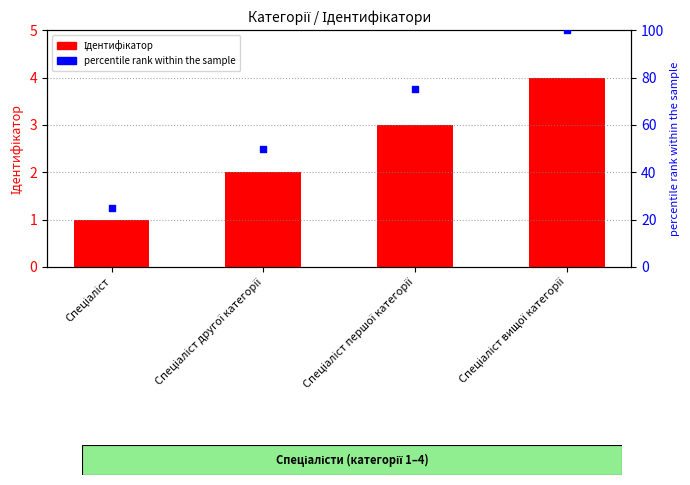

What are all the series names shown in the legend?

Ідентифікатор, percentile rank within the sample